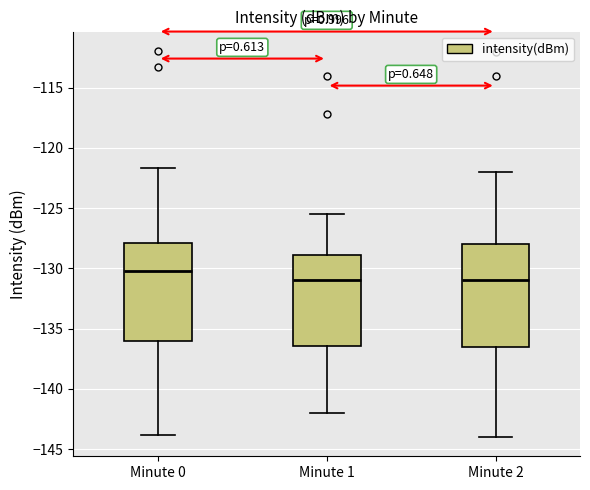

Where does the median line of the box for Minute 1 sit on the y-axis? The values are not printed on the chart, so give them approximately, as read against the axis.

-131.0